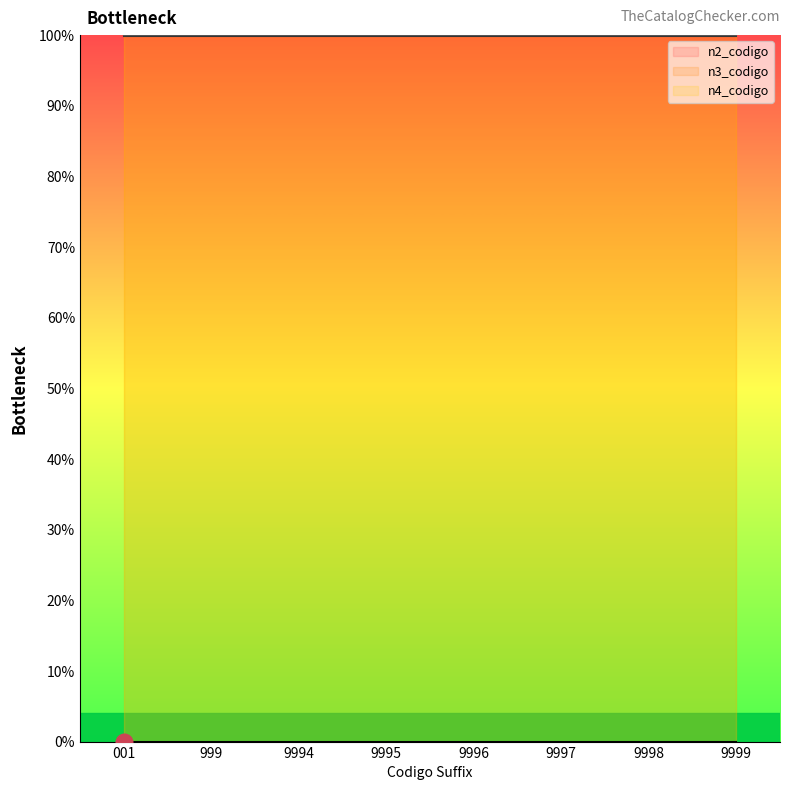

At how many categories does at least one series exceed 3?

8